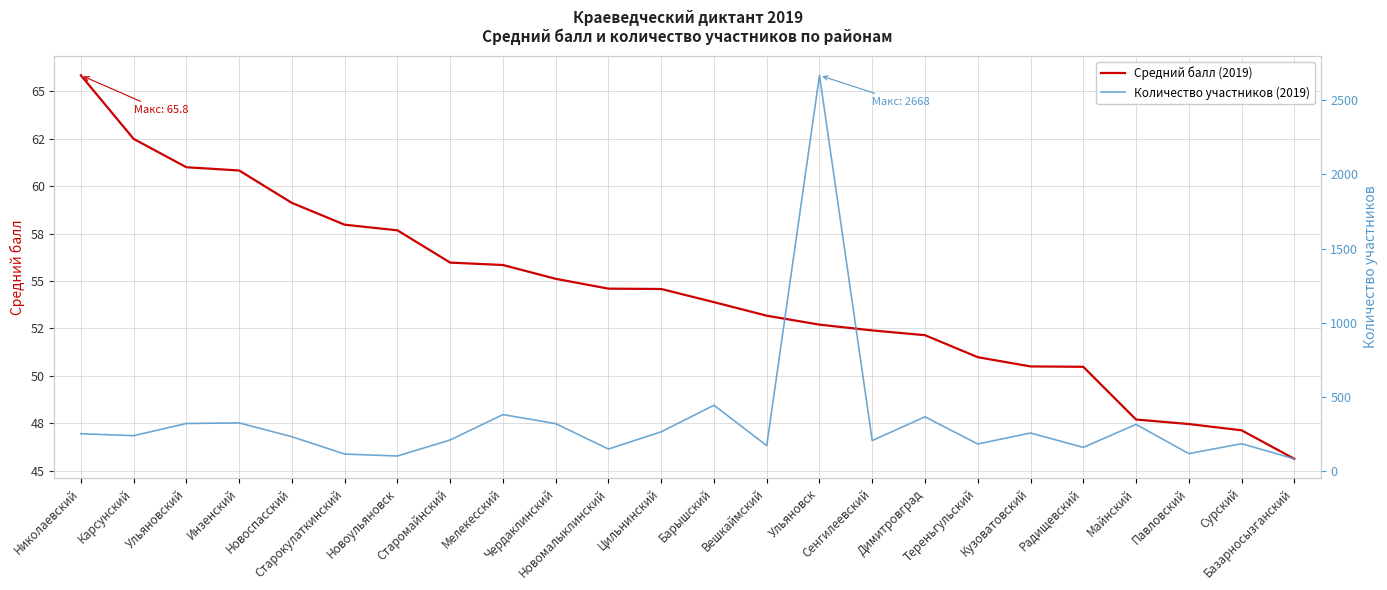

Which has a higher value, Радищевский or Димитровград?

Димитровград